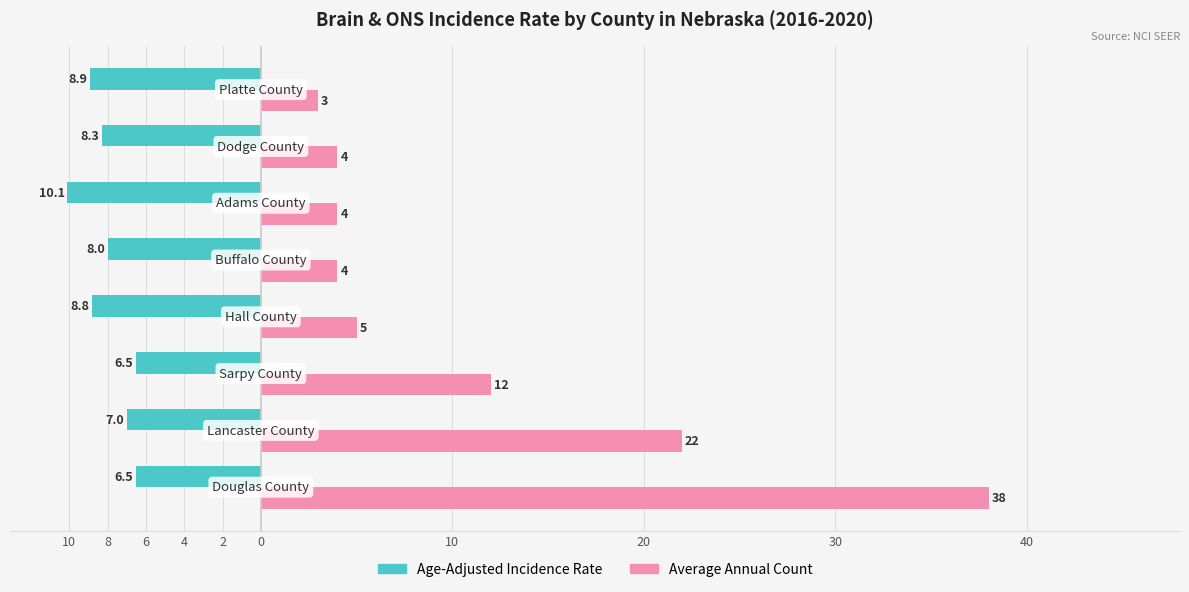

What are all the series names shown in the legend?

Age-Adjusted Incidence Rate, Average Annual Count